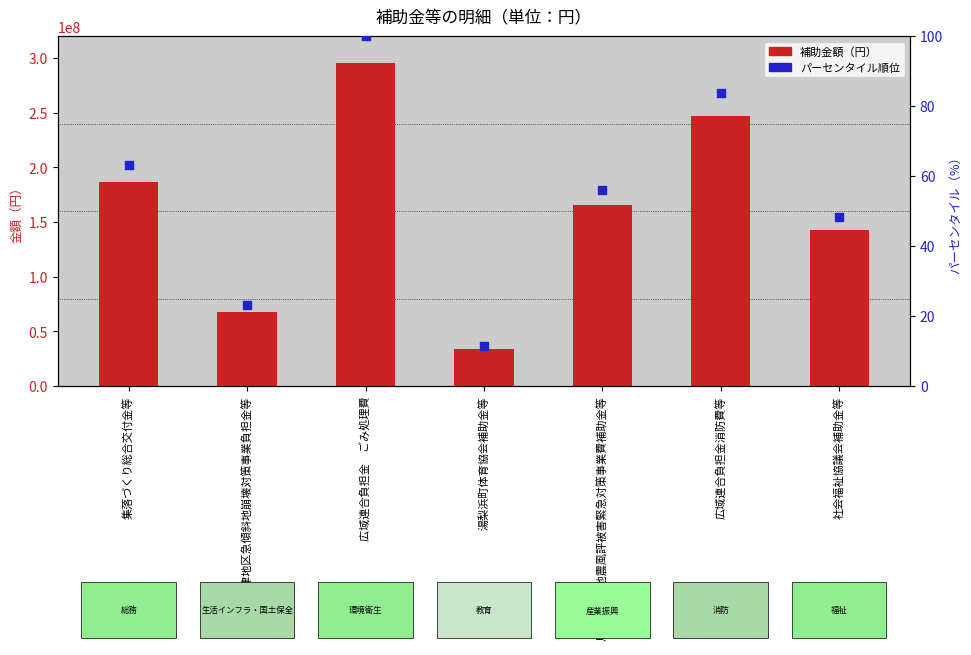

At how many categories does at least one series exceed 149746124?

4